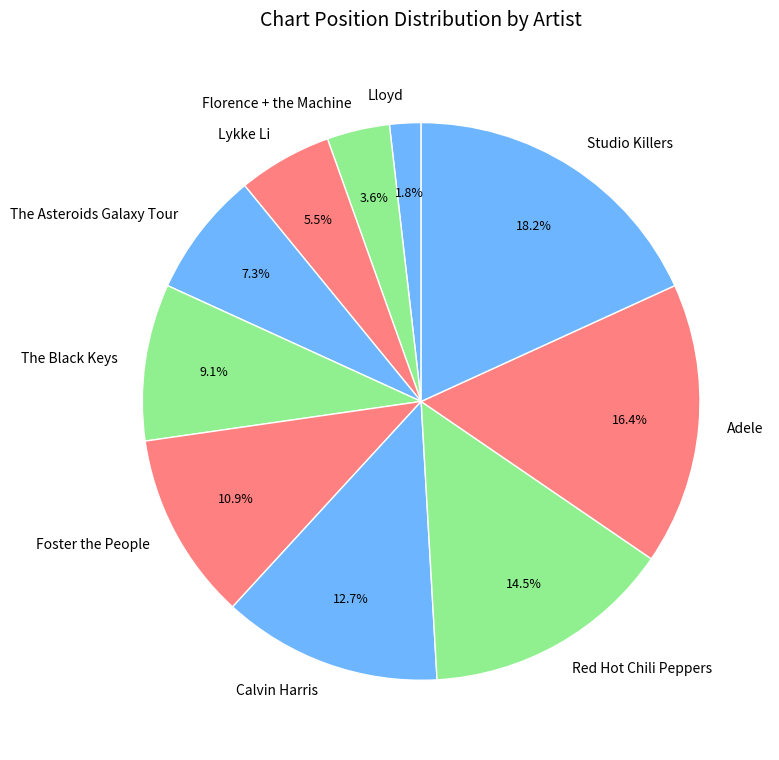

To the nearest percent, what is the difference between the Lykke Li and Adele slice percentages?

11%